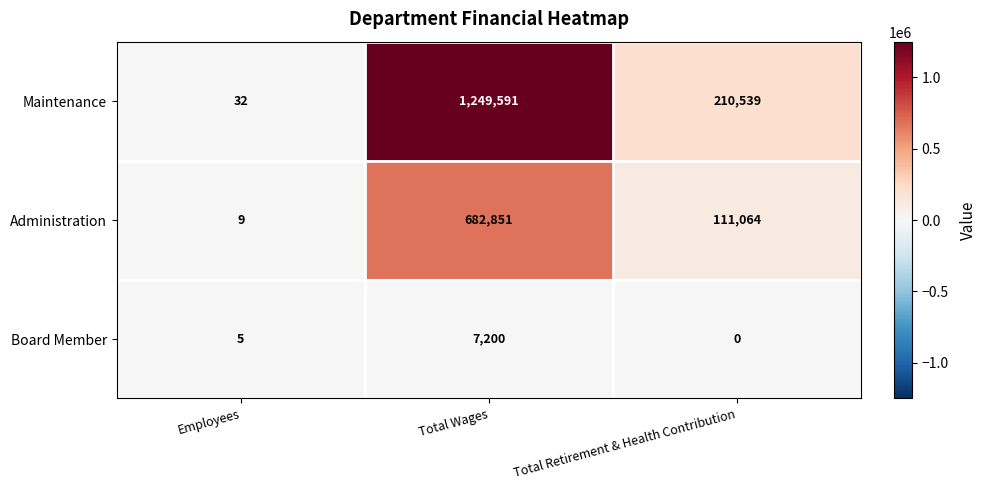

Reading right to left, transcribe all the data shown in this chart.

Maintenance: Total Retirement & Health Contribution=210539	Total Wages=1249591	Employees=32
Administration: Total Retirement & Health Contribution=111064	Total Wages=682851	Employees=9
Board Member: Total Retirement & Health Contribution=0	Total Wages=7200	Employees=5